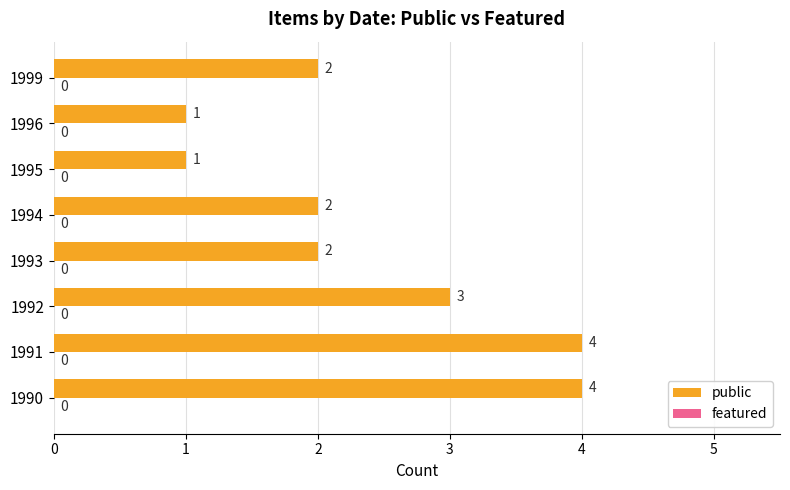

What value does the data have at 1992?

3